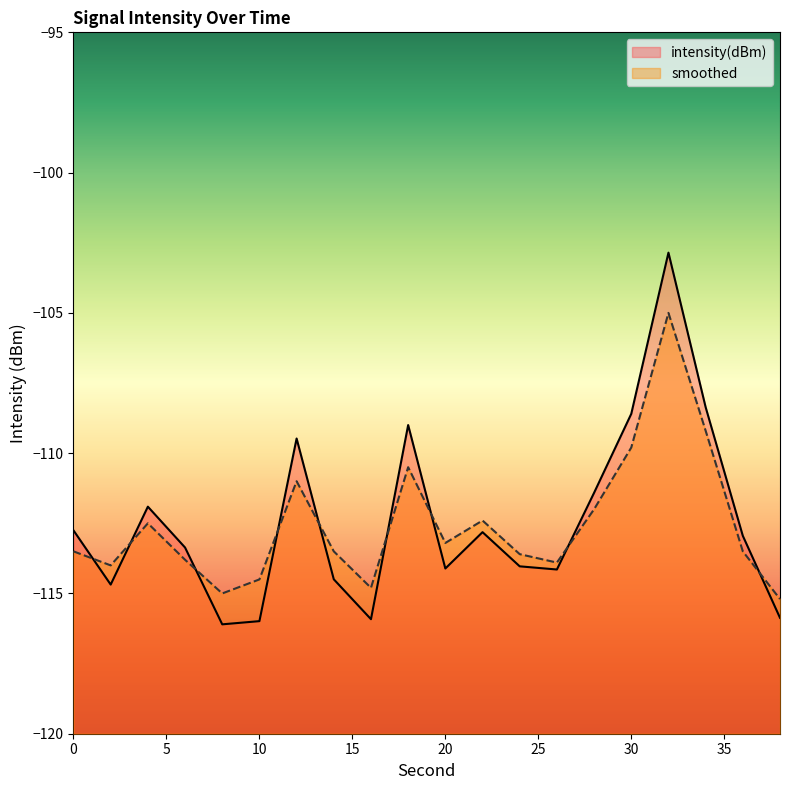

What is the difference between the second highest and minimum values in the smoothed series?

6.0